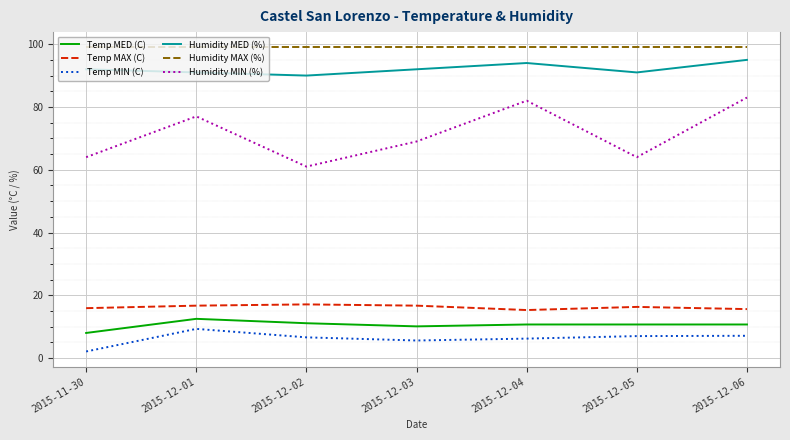

What position from the left is 2015-12-05?

6